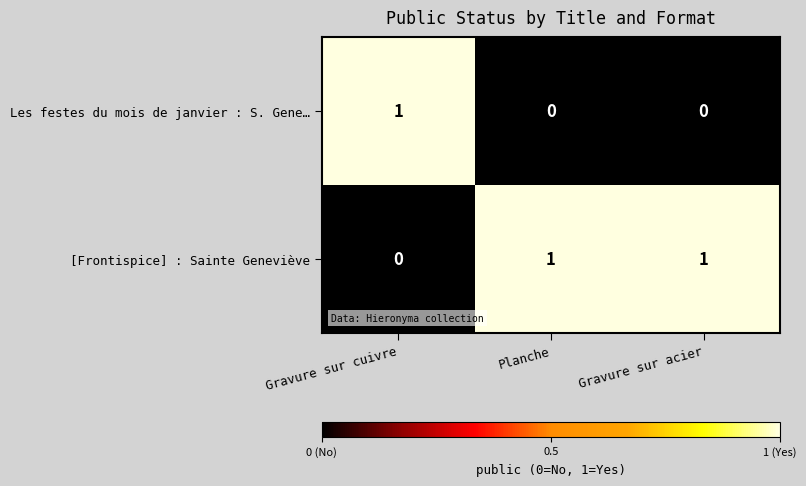

Rank the series at Gravure sur acier from lowest to highest value.

Les festes du mois de janvier : S. Gene…, [Frontispice] : Sainte Geneviève